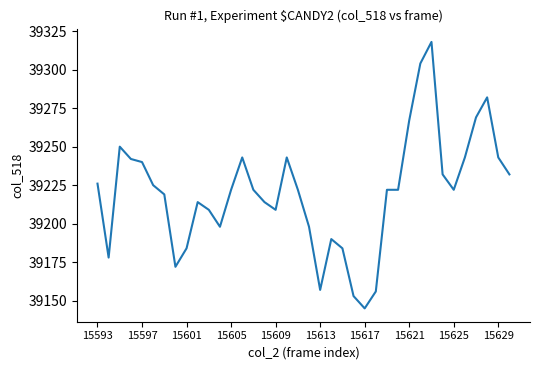

What is the difference between the maximum and minimum values?

173